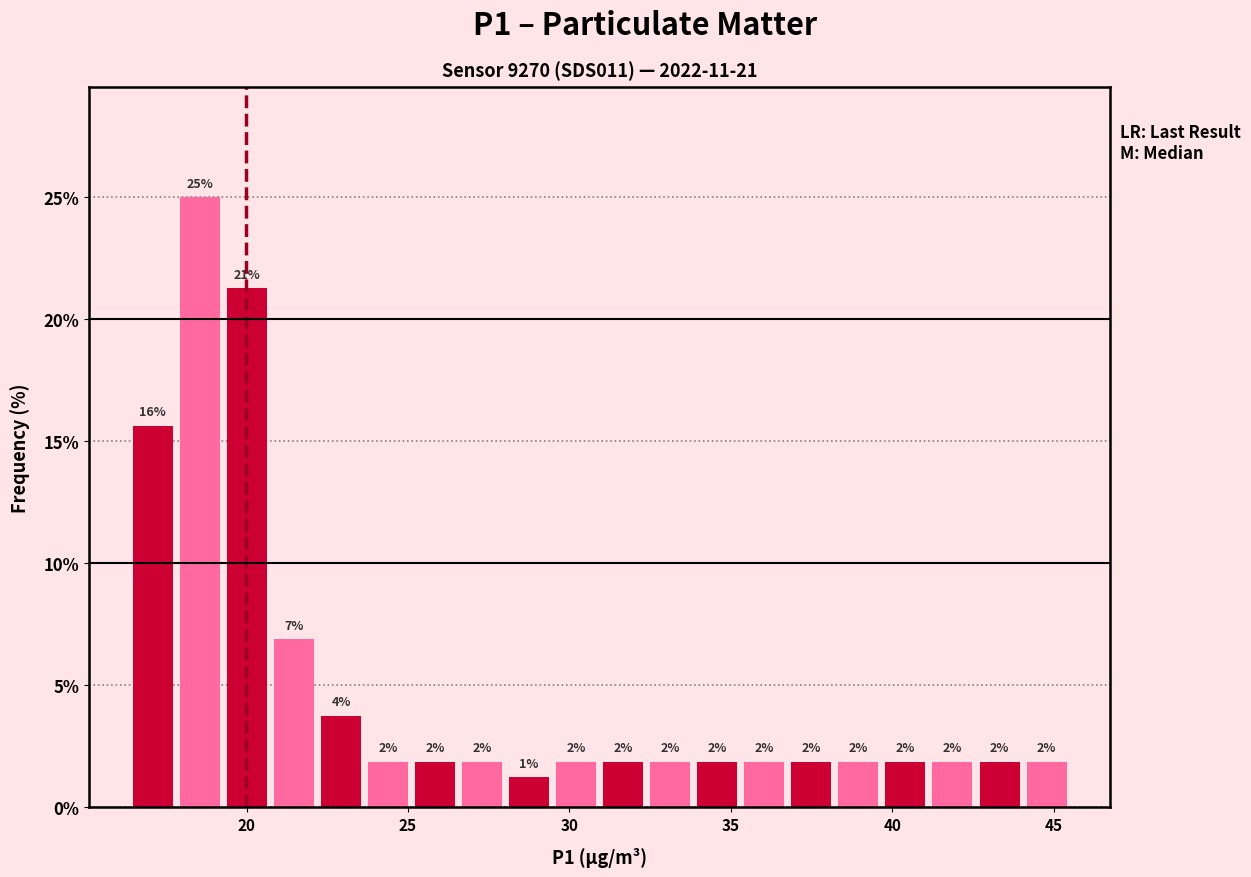

Around what value on the x-axis is the tallest bar? Give the approximate position of its centre, as read against the axis.

18.5